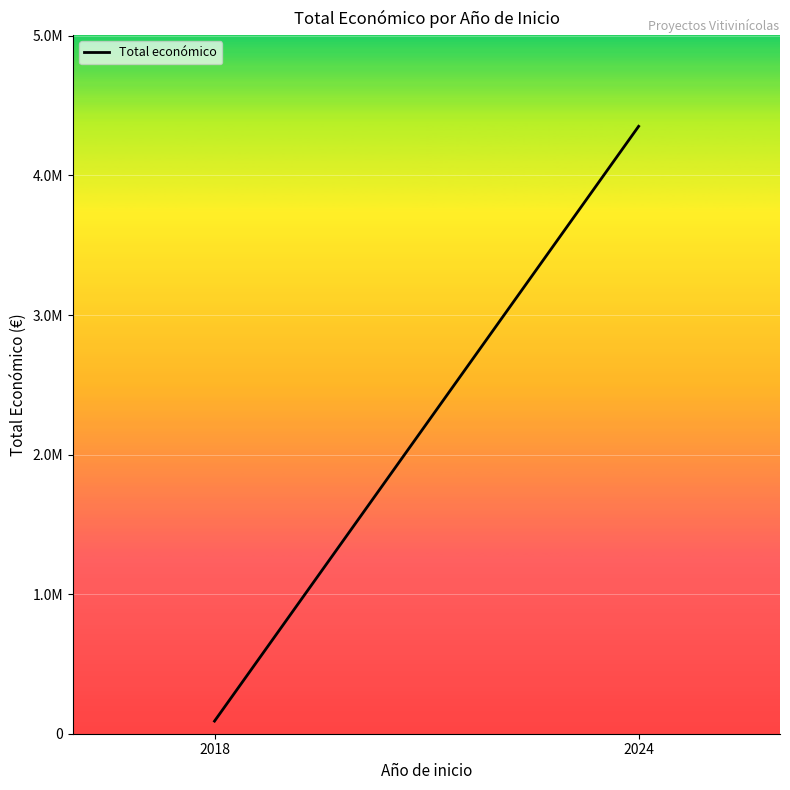

Which category has the highest value across all series?

2024